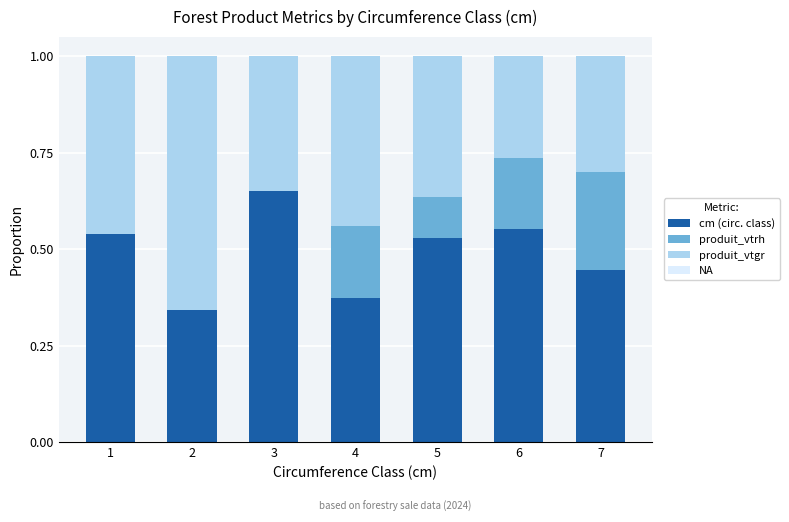

At which label does cm (circ. class) reach its peak?

3